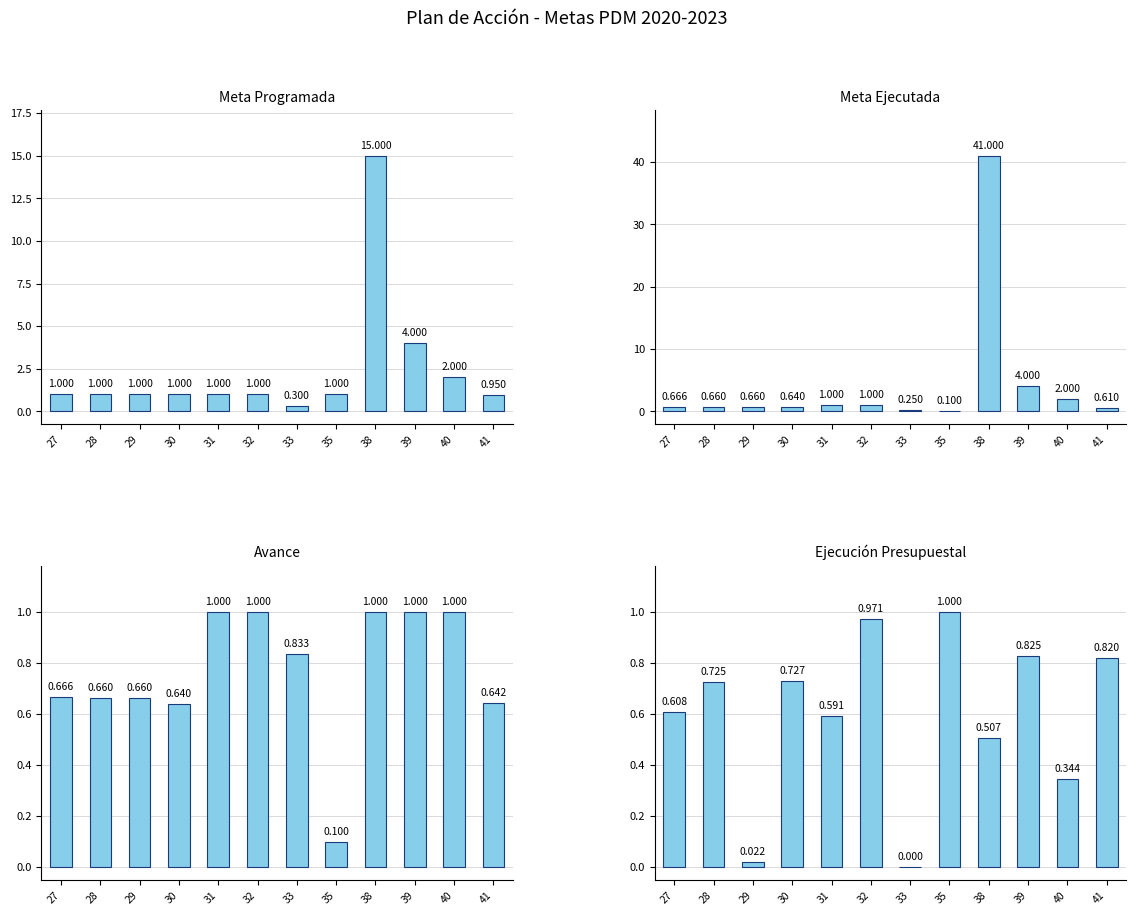

Reading right to left, transcribe all the data shown in this chart.

Meta programada: 41=0.9	40=2.0	39=4.0	38=15.0	35=1.0	33=0.3	32=1.0	31=1.0	30=1.0	29=1.0	28=1.0	27=1.0
Meta ejecutada: 41=0.6	40=2.0	39=4.0	38=41.0	35=0.1	33=0.2	32=1.0	31=1.0	30=0.6	29=0.7	28=0.7	27=0.7
AVANCE: 41=0.6	40=1.0	39=1.0	38=1.0	35=0.1	33=0.8	32=1.0	31=1.0	30=0.6	29=0.7	28=0.7	27=0.7
EJECUCION PPTAL: 41=0.8	40=0.3	39=0.8	38=0.5	35=1.0	33=0.0	32=1.0	31=0.6	30=0.7	29=0.0	28=0.7	27=0.6